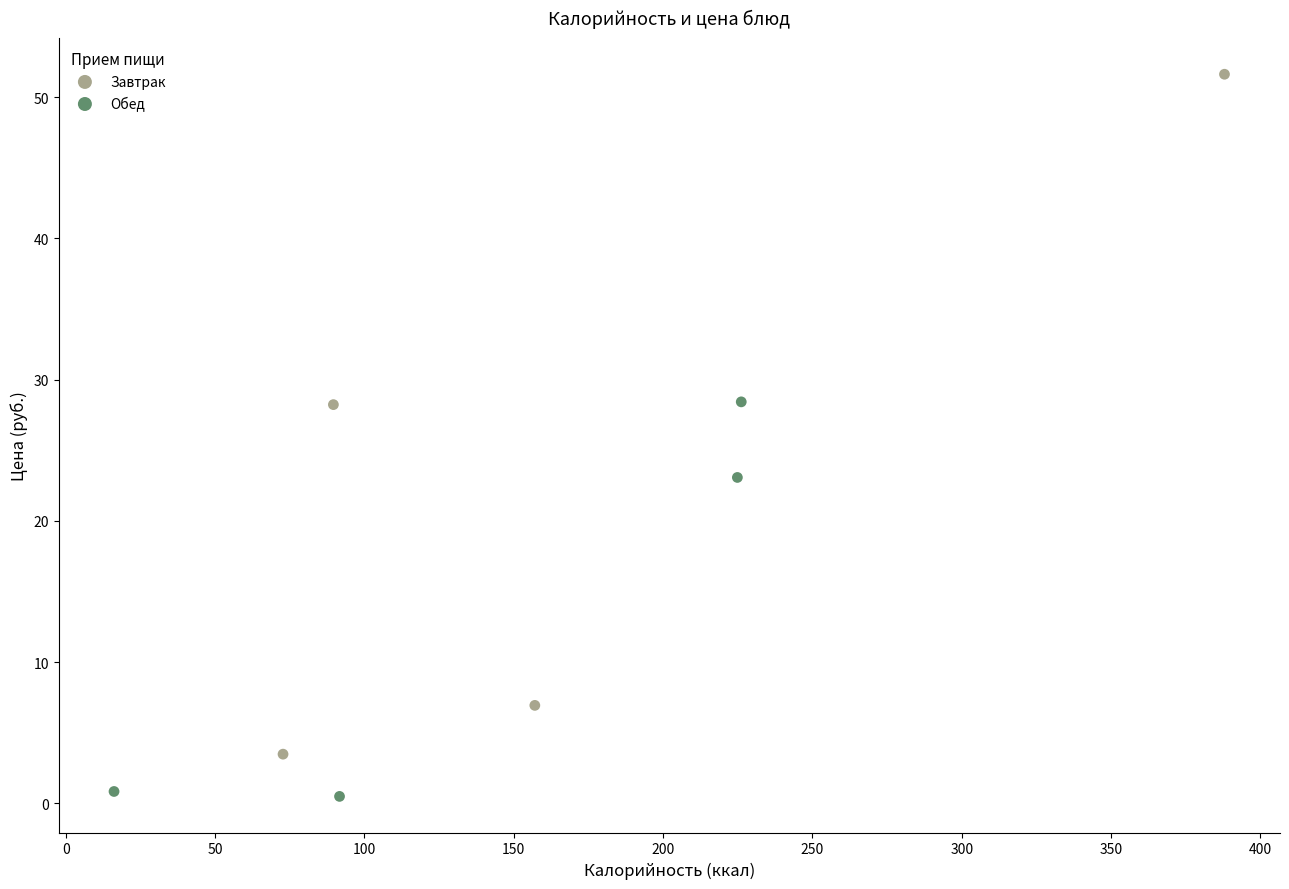

Which series reaches the maximum Y coordinate?

Завтрак